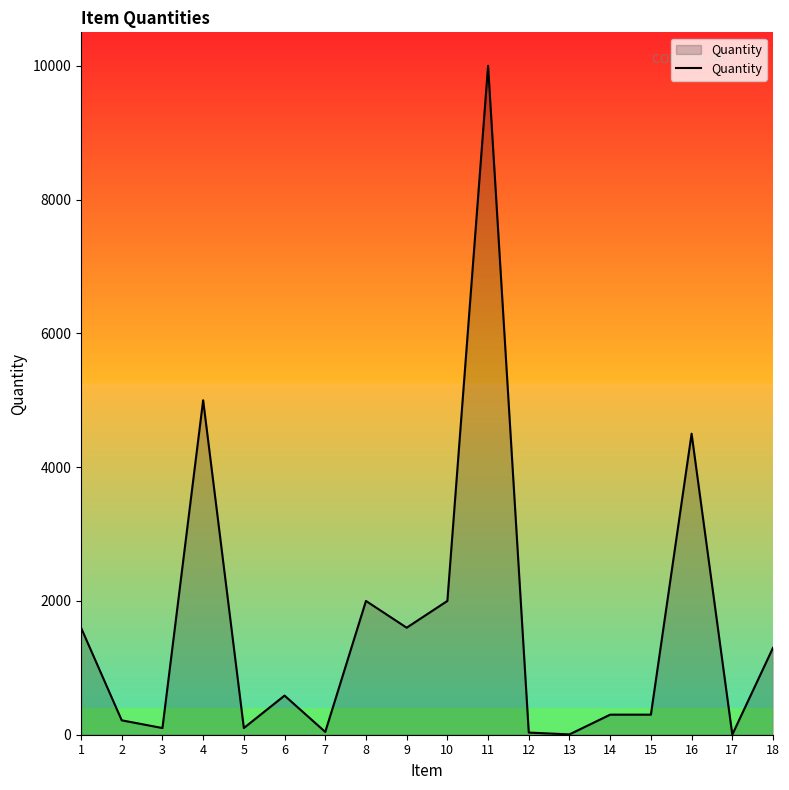

What is the maximum value shown in the chart?

10000